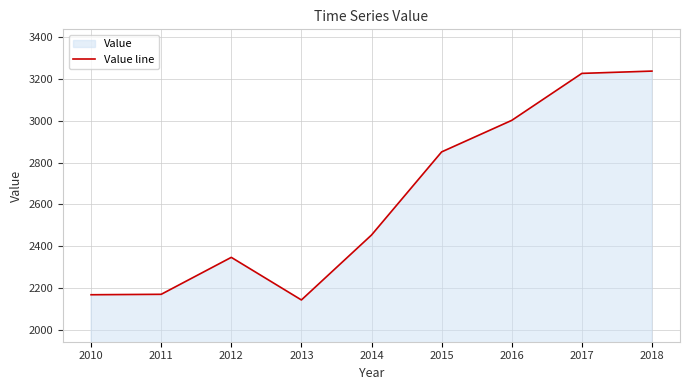

At which label does the data first exceed 2453?

2015